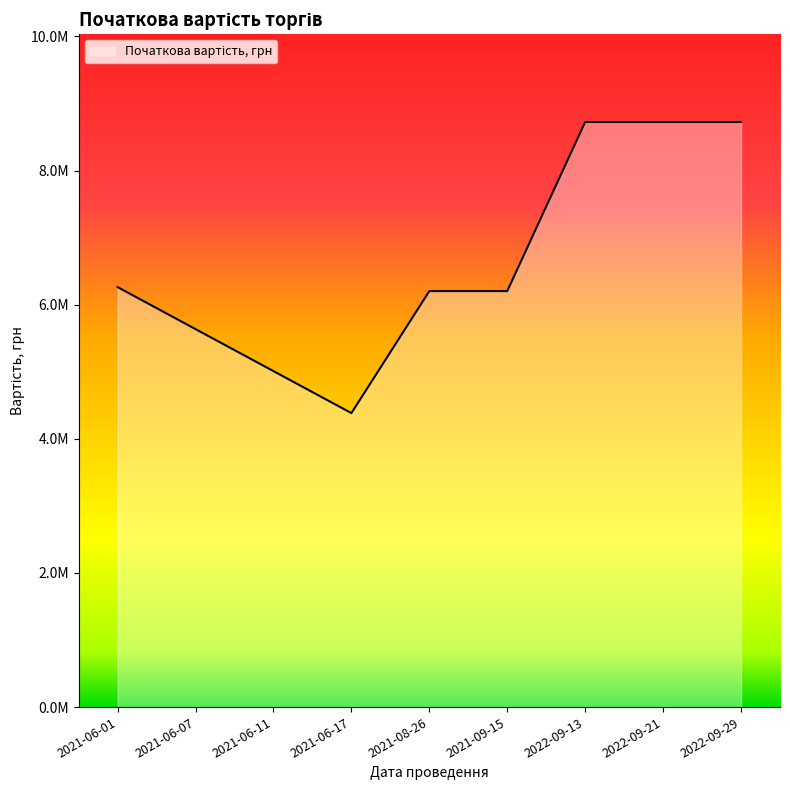

Does the chart have visible grid lines?

No